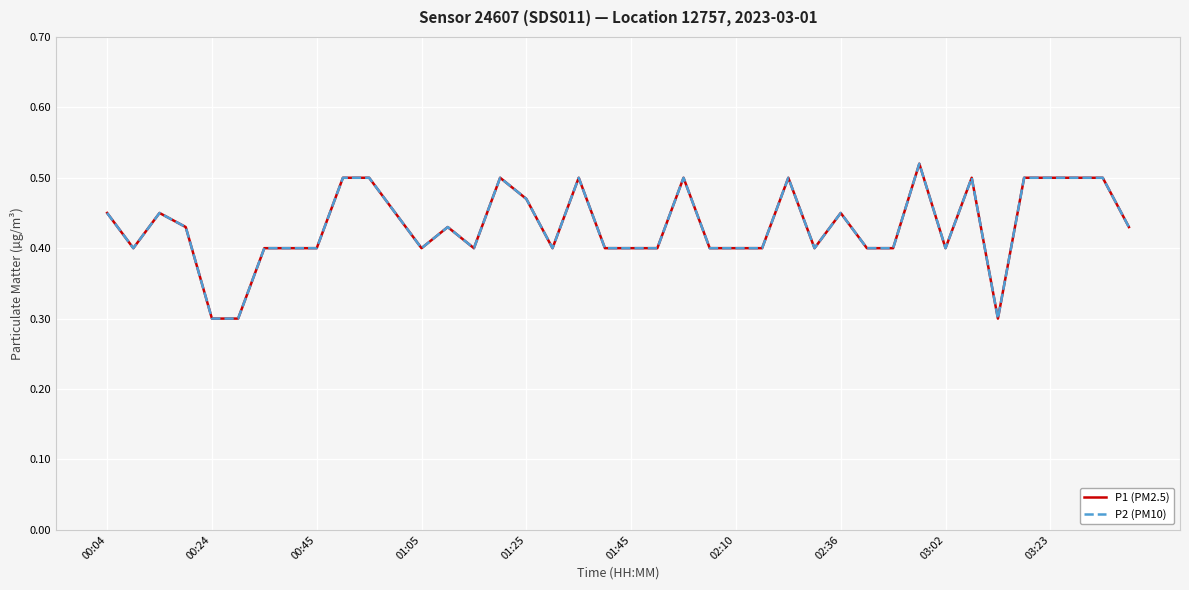

True or false: P1 (PM2.5) and P2 (PM10) cross at least once.

False